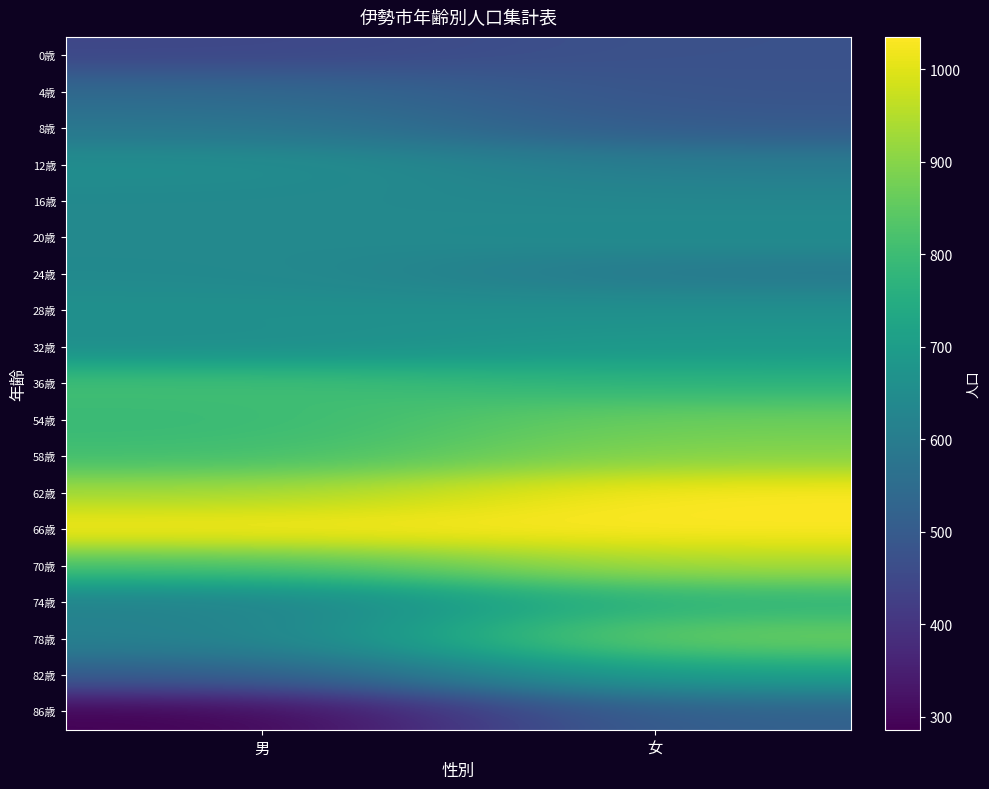

What is the total value across all series at 男?

12675